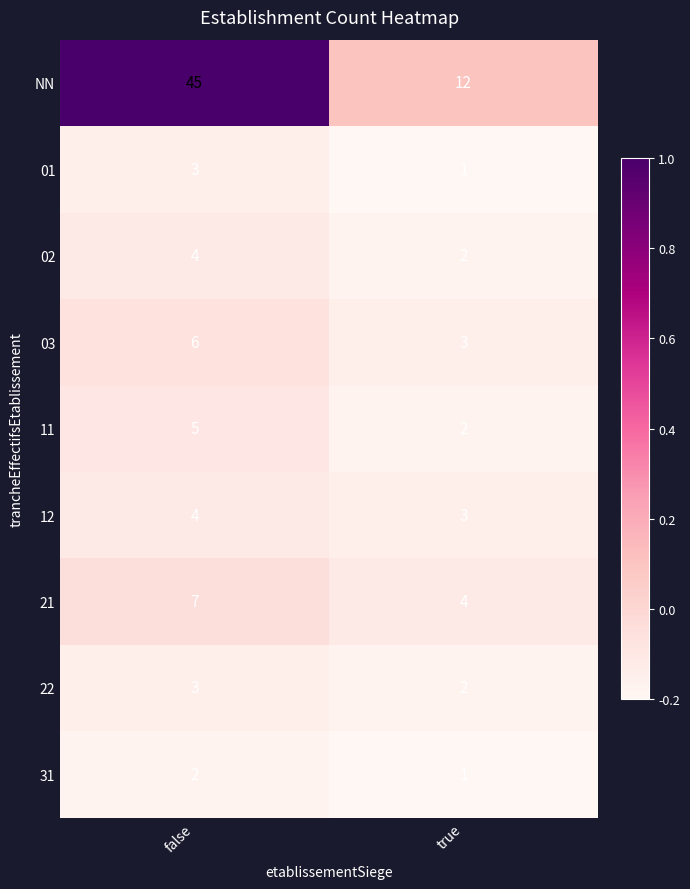

Reading left to right, extract all data points from this chart.

NN: false=45	true=12
01: false=3	true=1
02: false=4	true=2
03: false=6	true=3
11: false=5	true=2
12: false=4	true=3
21: false=7	true=4
22: false=3	true=2
31: false=2	true=1